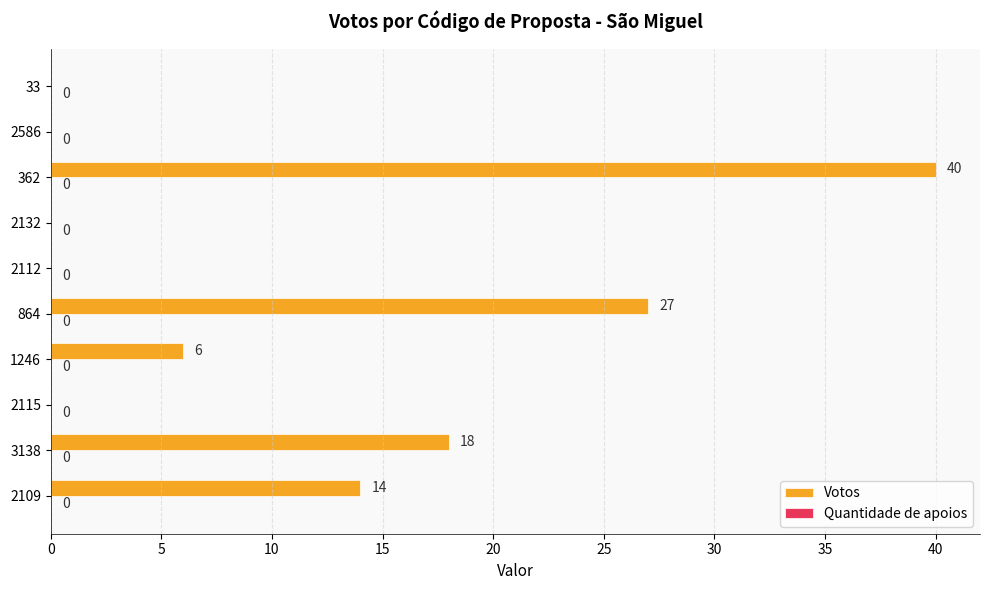

What is the sum of all values?

105